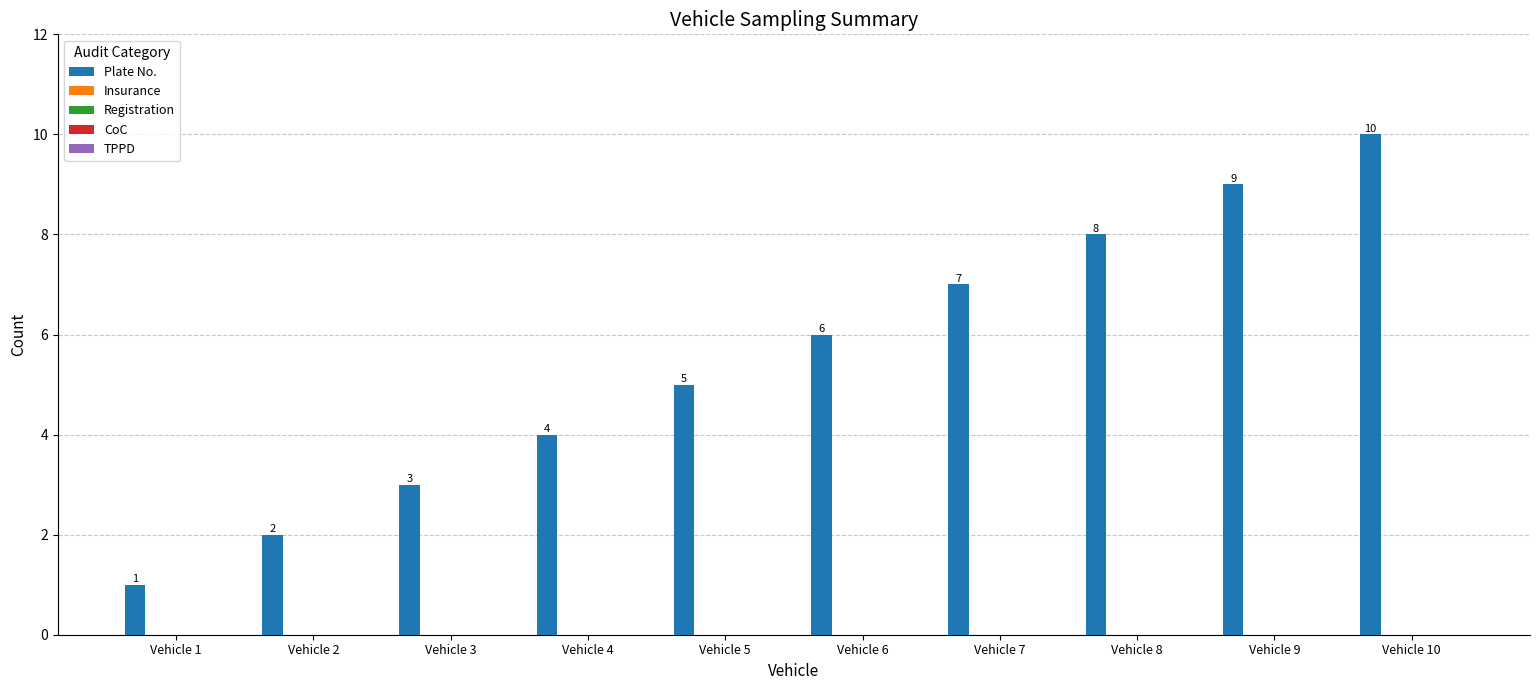

What is the value of the 8th bar from the left?

8